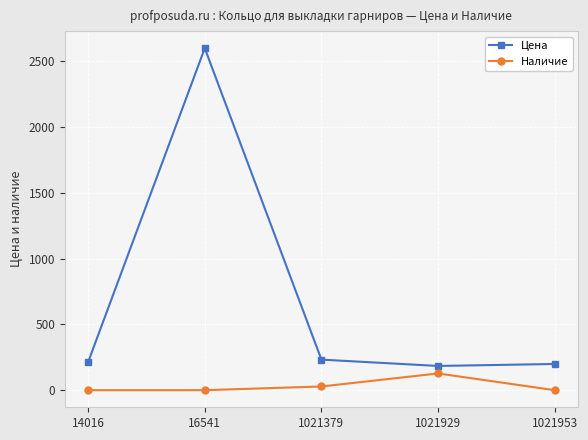

At which category is the sum across all series the highest?

16541